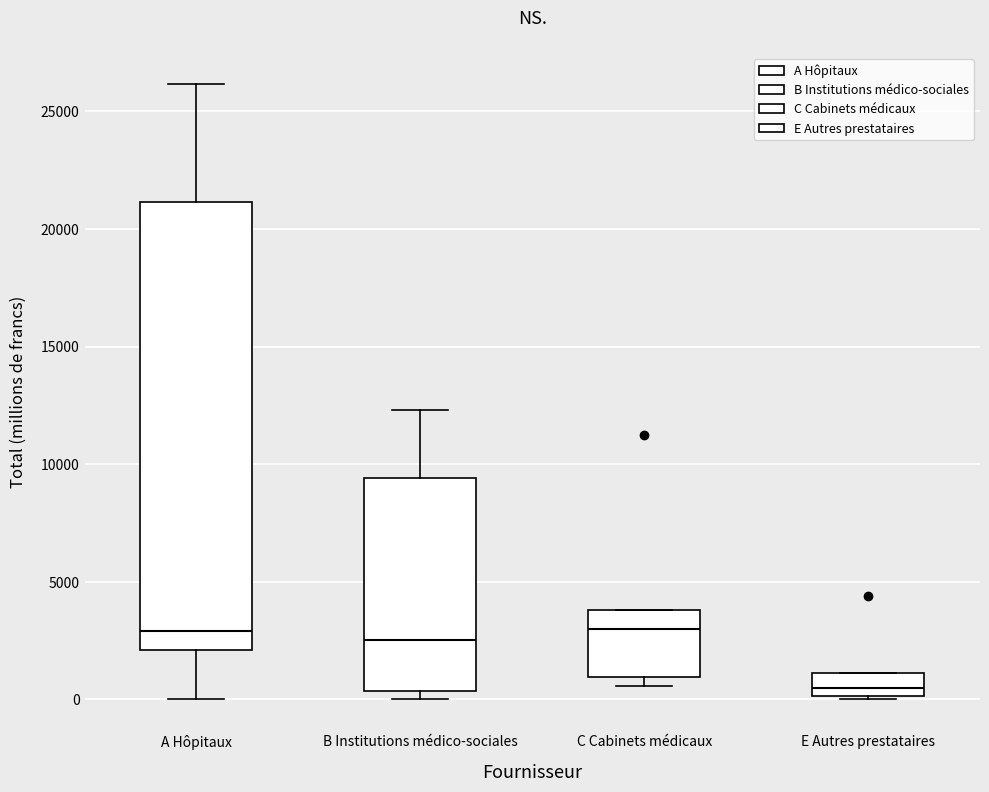

Which box is the tallest, from its lower edge to its upper edge?

A Hôpitaux